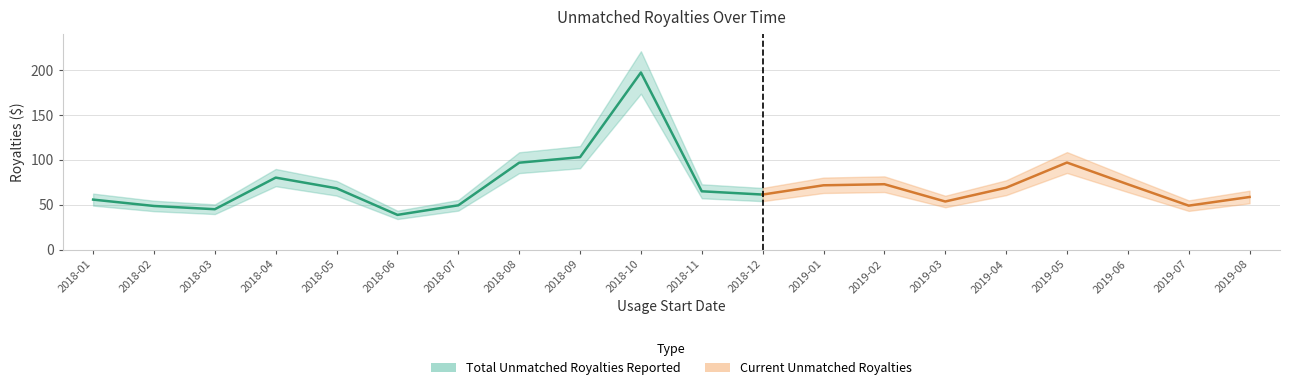

How many lines are shown in the chart?

3